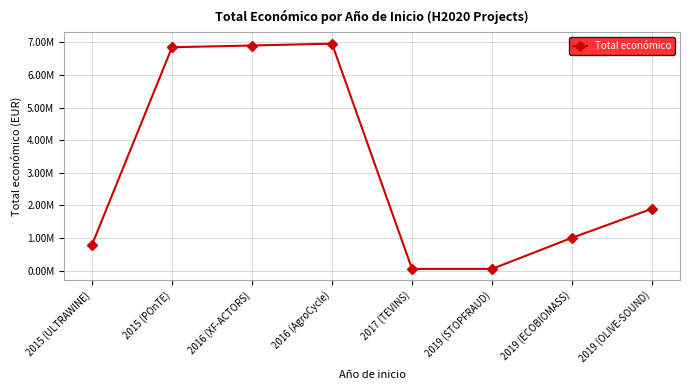

Count the number of data series in this chart.

1